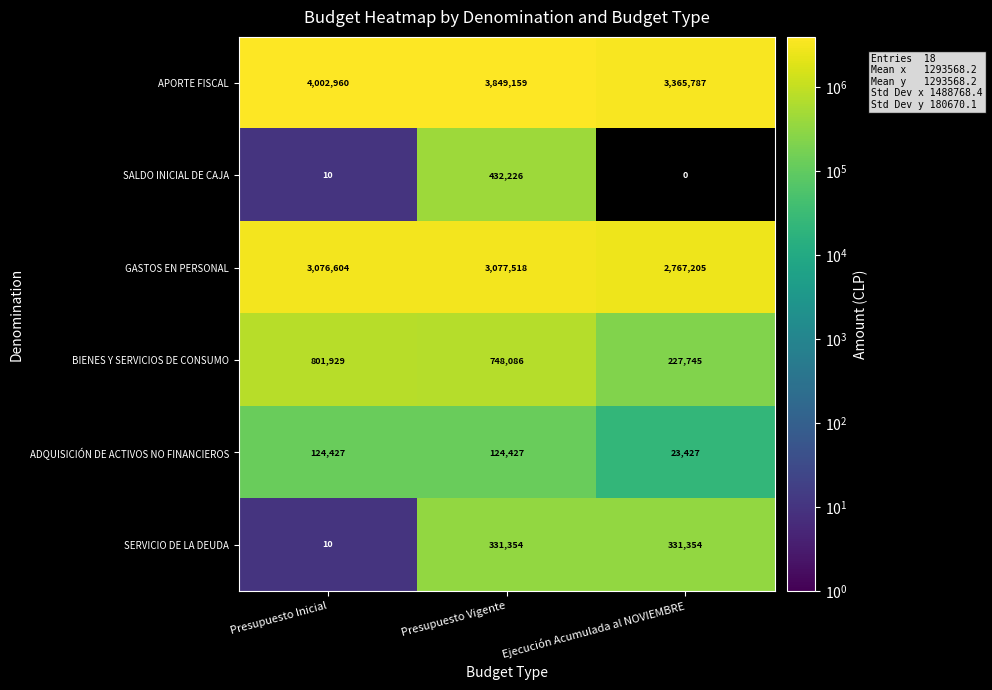

Which series has the widest spread of values?

APORTE FISCAL